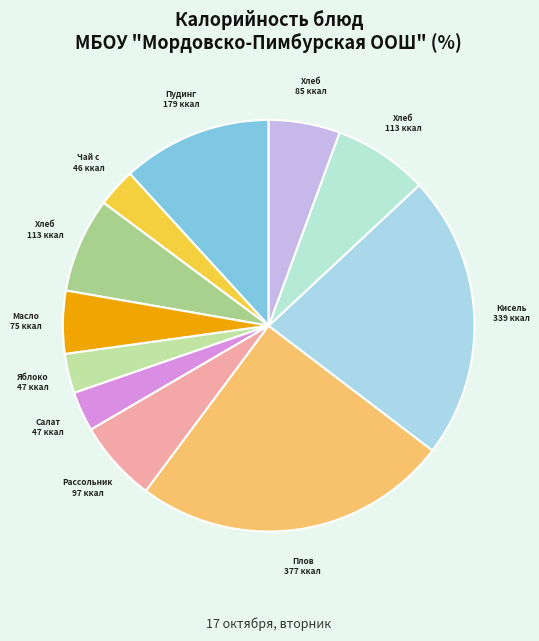

Which category has the smallest portion of the pie?

Чай с сахаром